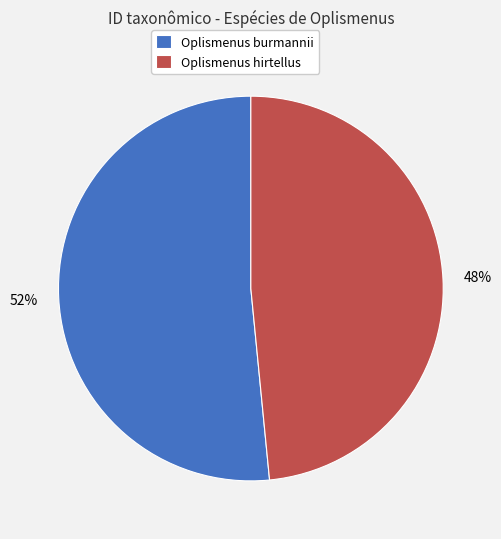

Which has a higher value, Oplismenus hirtellus or Oplismenus burmannii?

Oplismenus burmannii